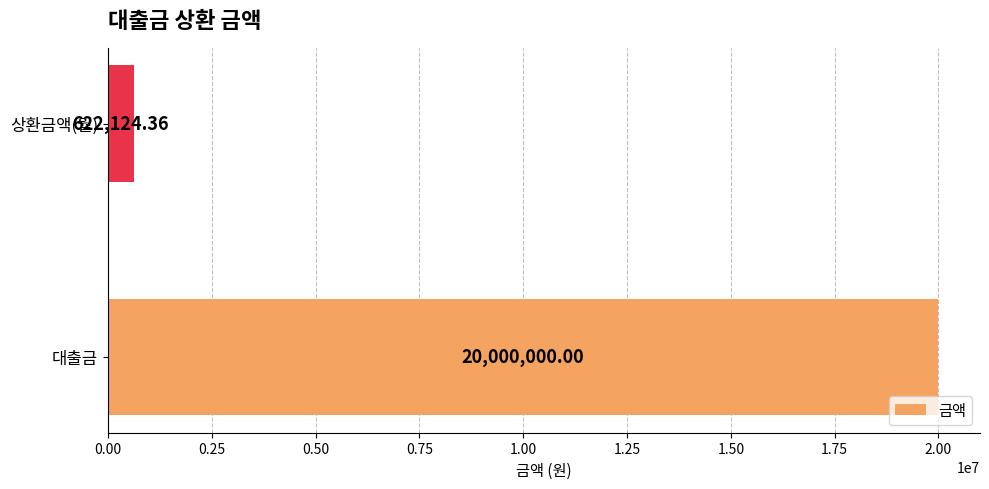

What is the difference between the values at 대출금 and 상환금액(월)?

19377875.6